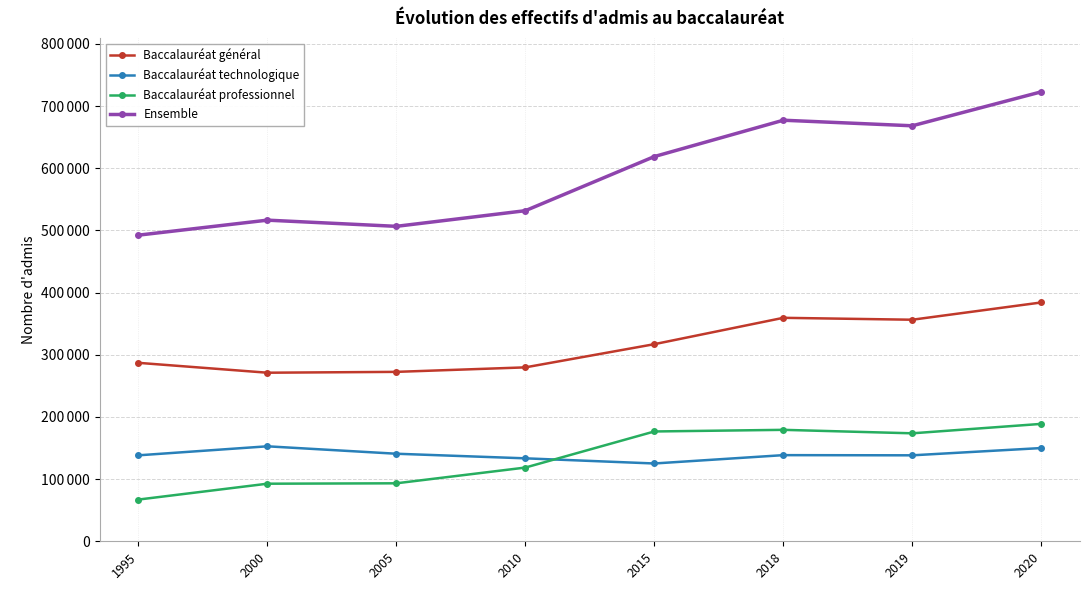

At which label is Baccalauréat technologique closest to 138961?

2018